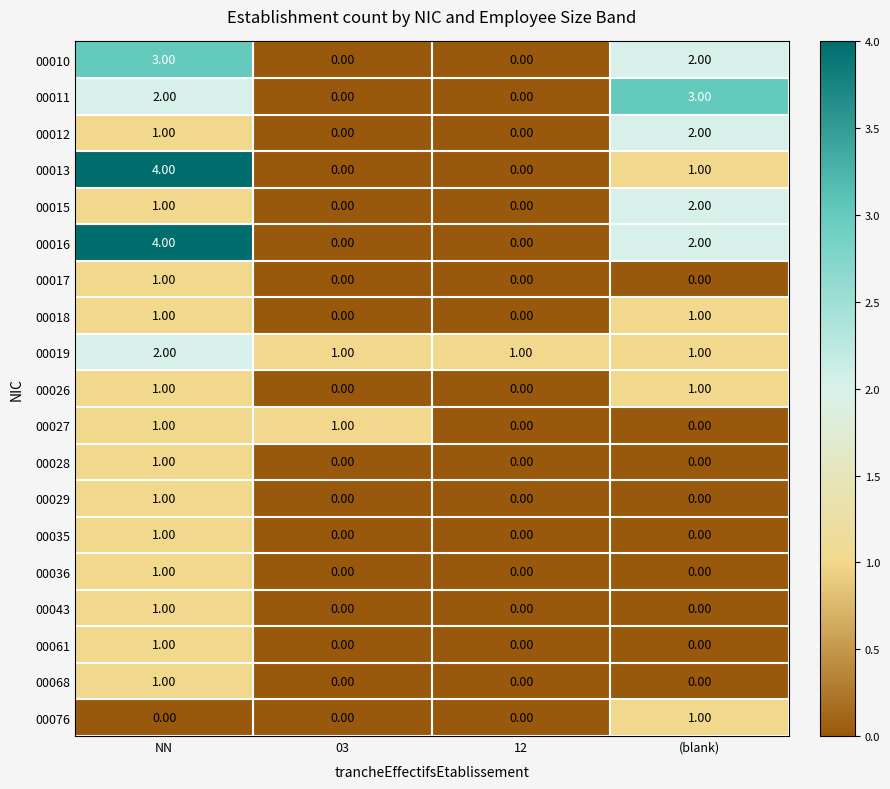

At which category does the chart reach its peak across all series?

NN